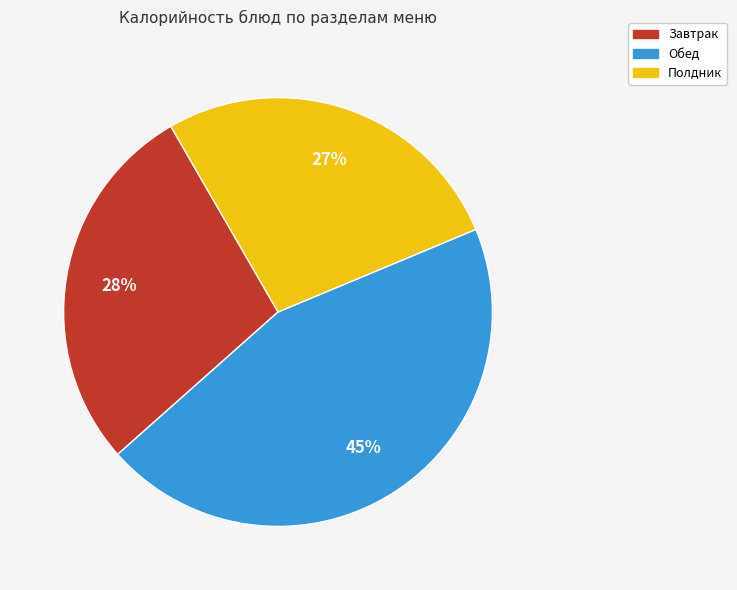

To the nearest percent, what is the average slice percentage?

33%